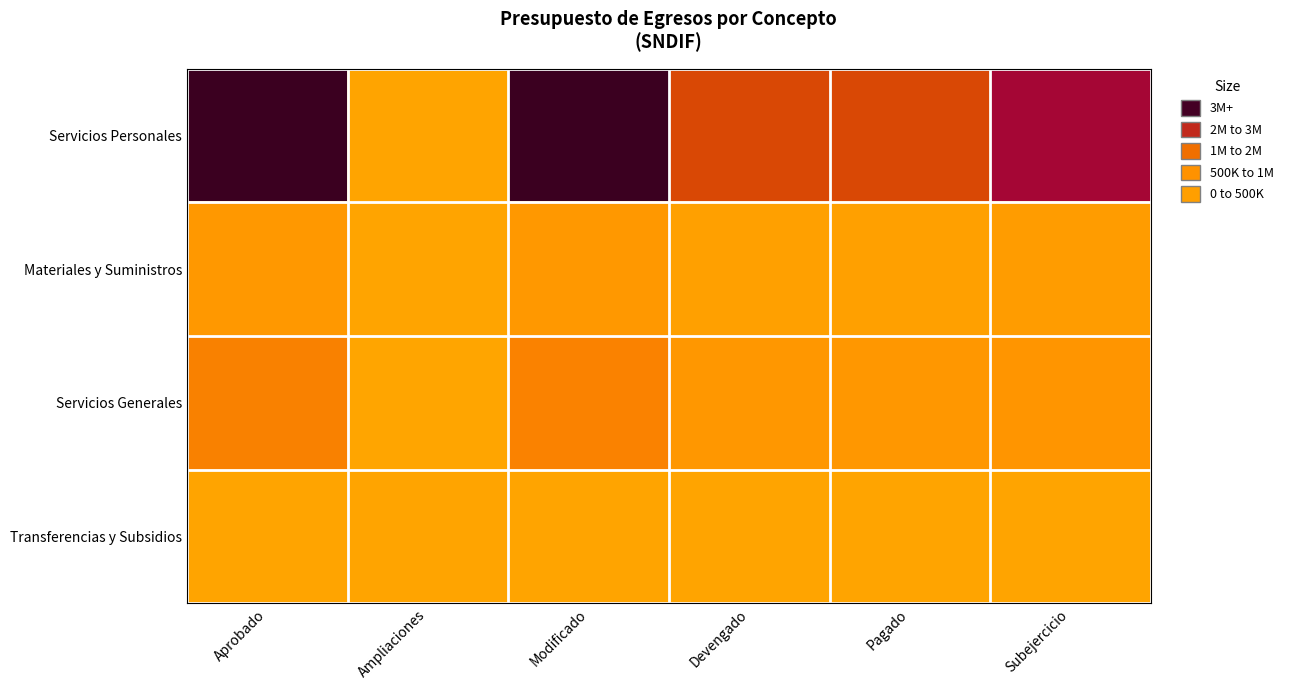

Which label corresponds to the largest value in the chart?

Aprobado